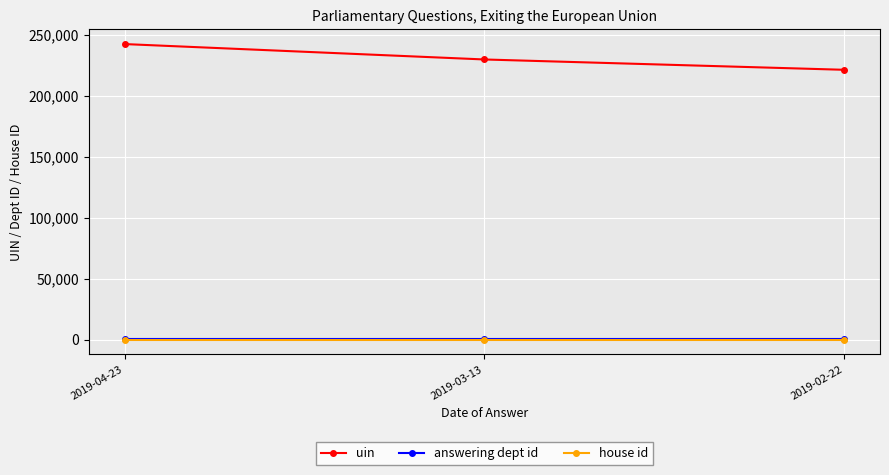

What is the average value of the uin series?

231410